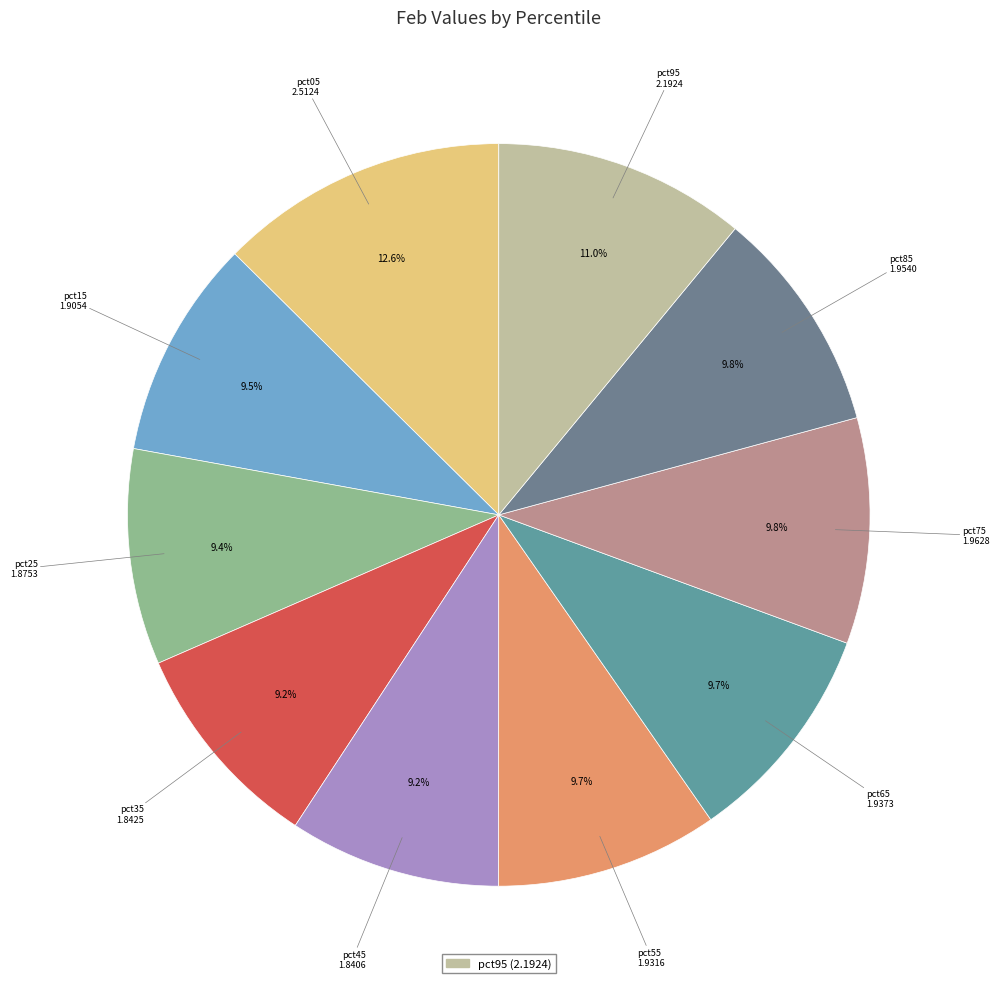

To the nearest percent, what is the difference between the pct05 and pct85 slice percentages?

3%